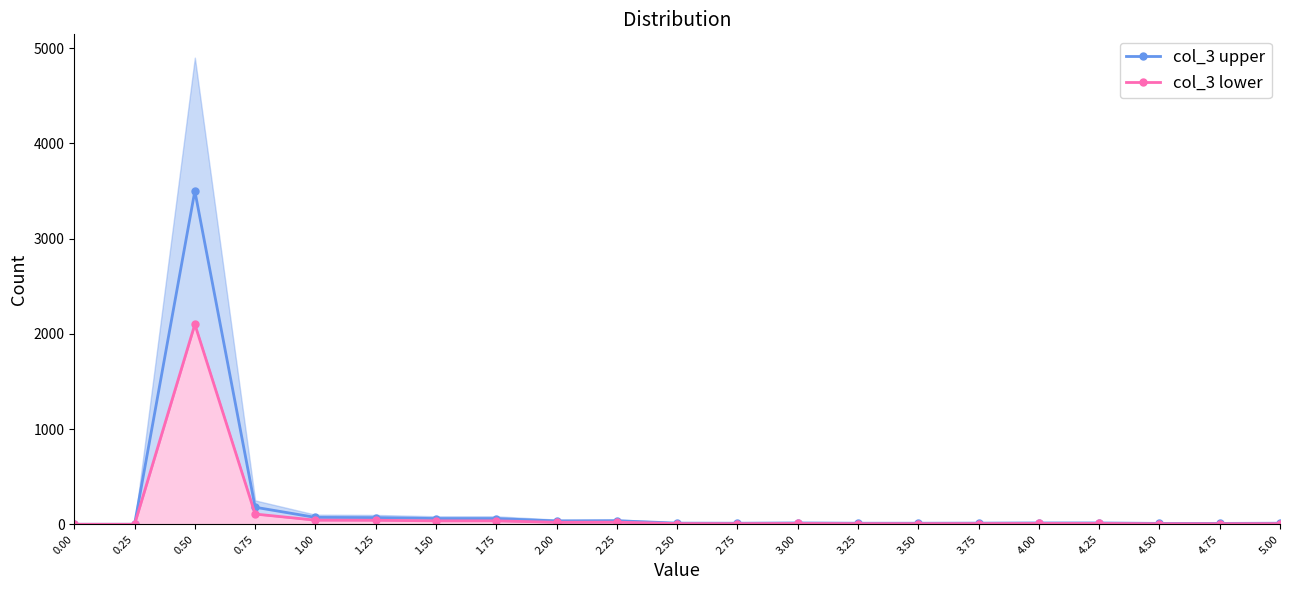

In col_3 upper, how many points are higher than both neighbors (excluding endpoints)?

3